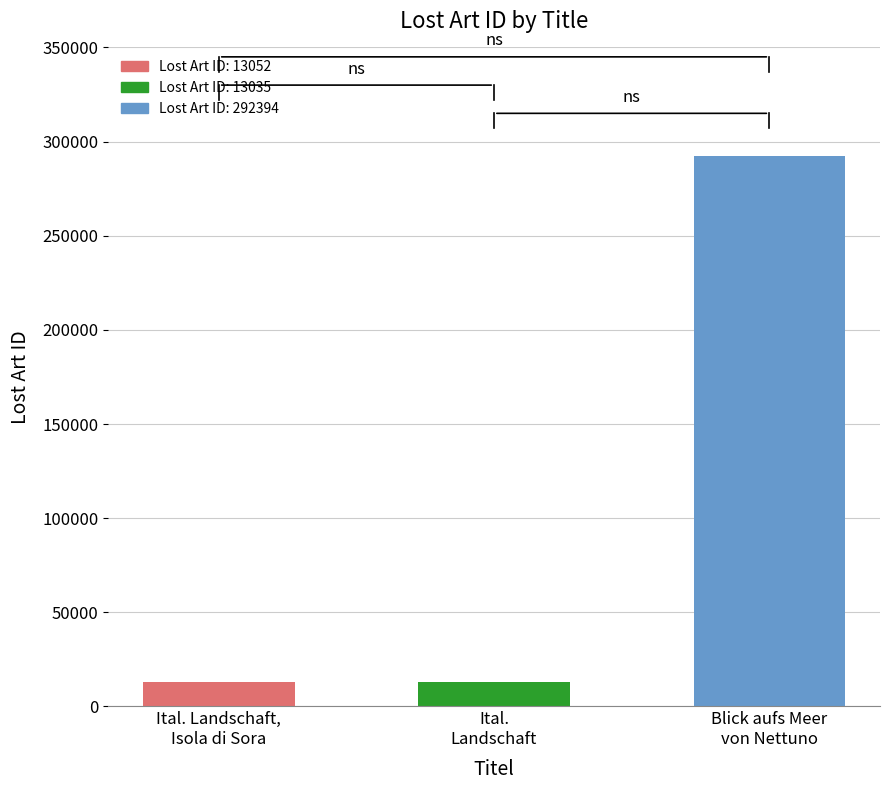

The chart shows a value of 394188 at Blick aufs Meer
von Nettuno. True or false?

False